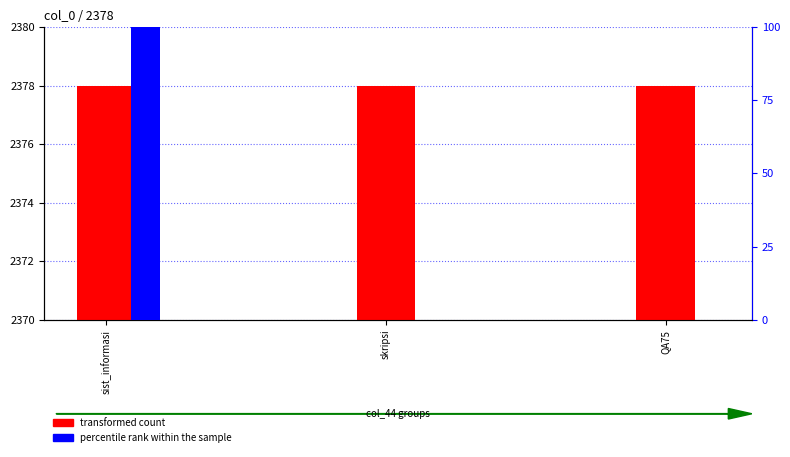

What is the value of the transformed count bar at the 1st from the left?

2378.0